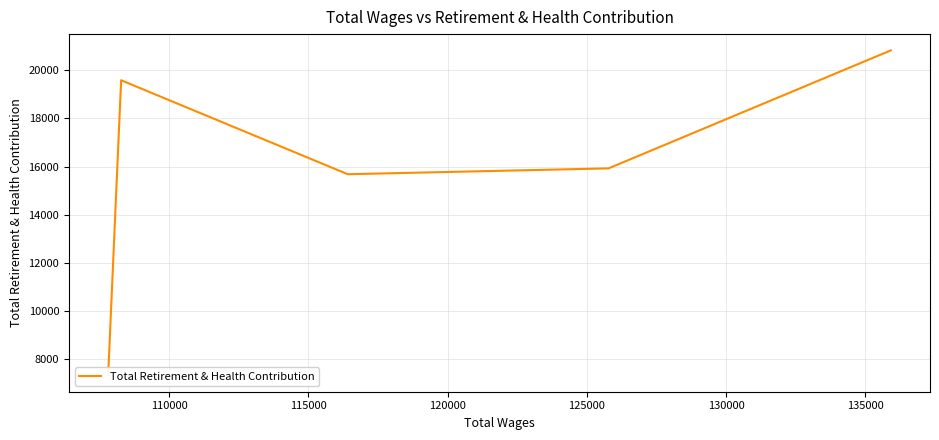

What is the smallest value displayed?

7320